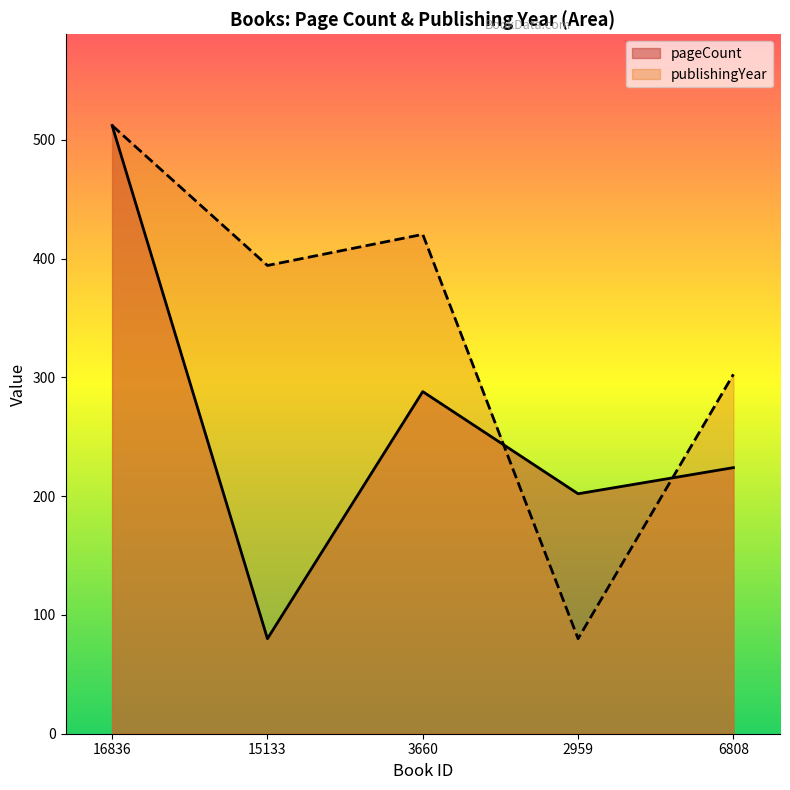

What is the sum of all publishingYear values?

1709.1